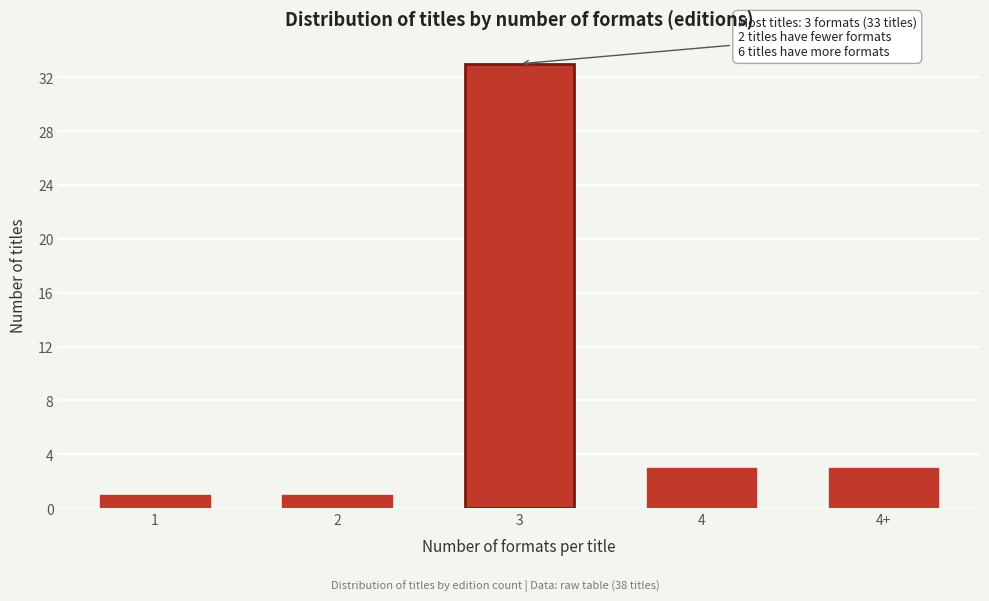

Reading right to left, extract all data points from this chart.

3	3	33	1	1